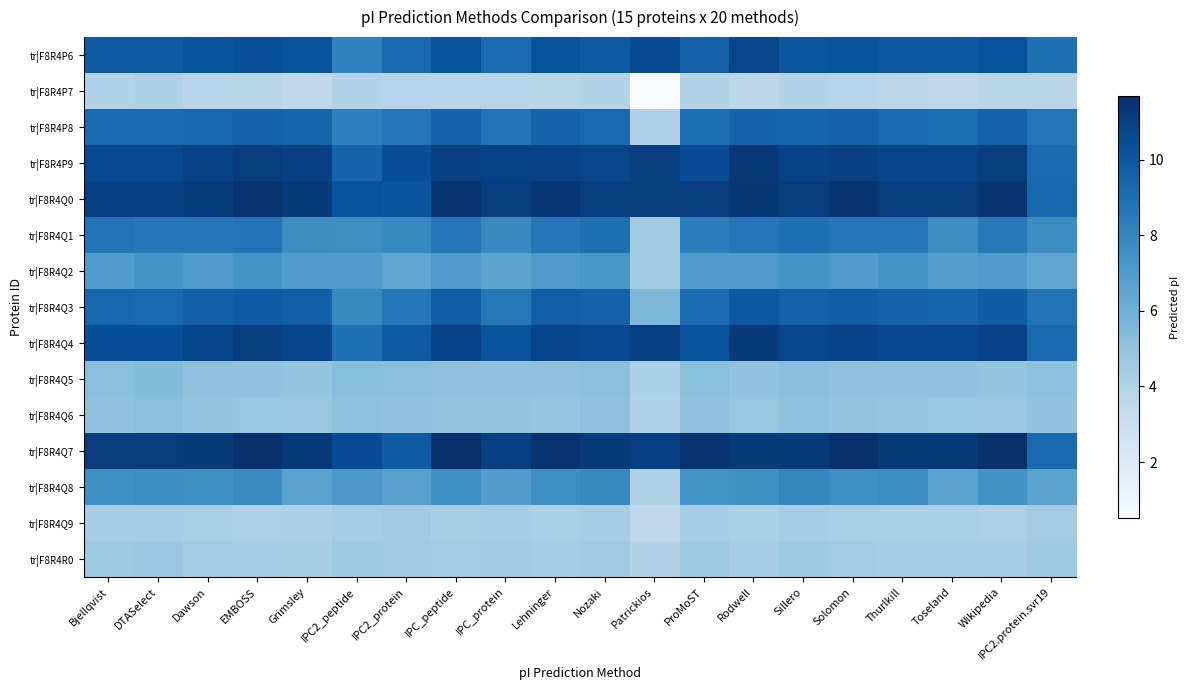

Rank the series by their maximum value, from lowest to highest.

tr|F8R4P7, tr|F8R4Q9, tr|F8R4R0, tr|F8R4Q6, tr|F8R4Q5, tr|F8R4Q2, tr|F8R4Q8, tr|F8R4Q1, tr|F8R4P8, tr|F8R4Q3, tr|F8R4P6, tr|F8R4Q4, tr|F8R4P9, tr|F8R4Q0, tr|F8R4Q7